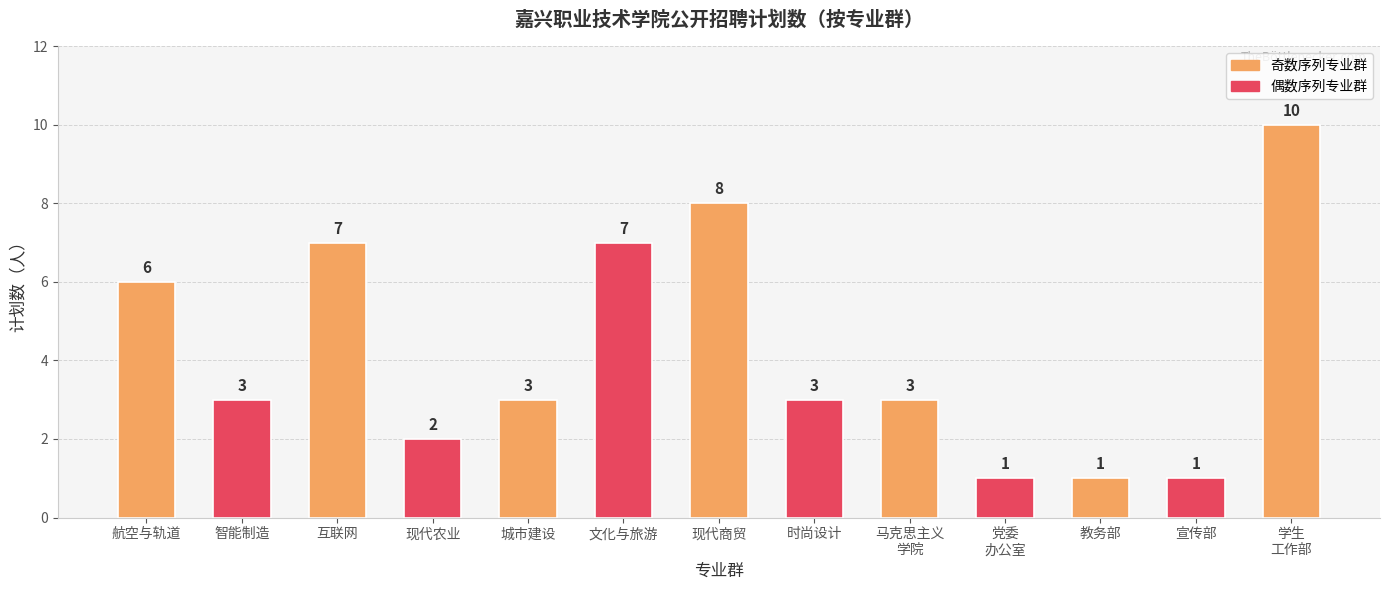

What is the label of the 4th bar from the left?

现代农业